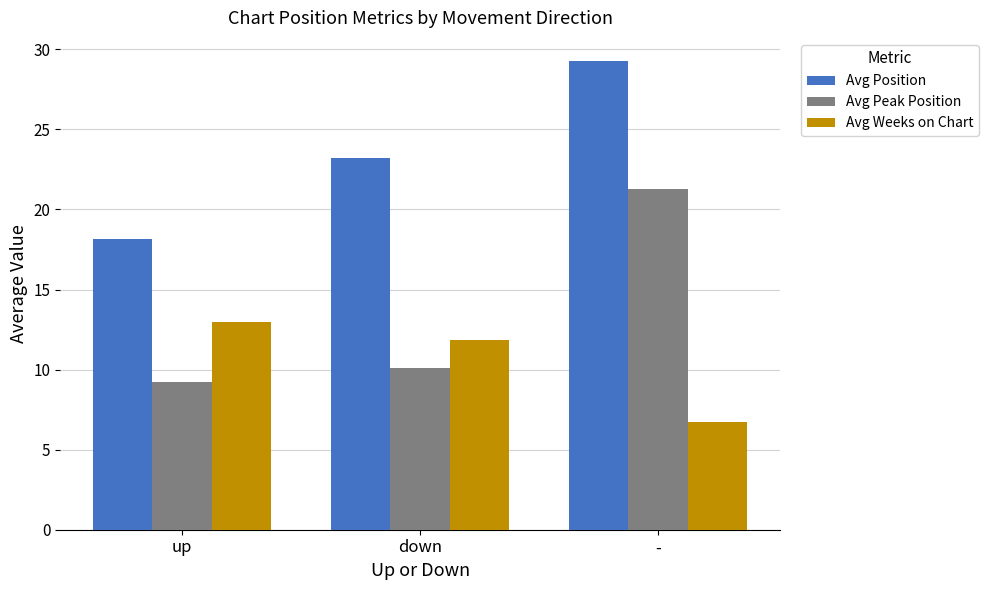

What is the difference between the Avg Position values at up and down?

5.1